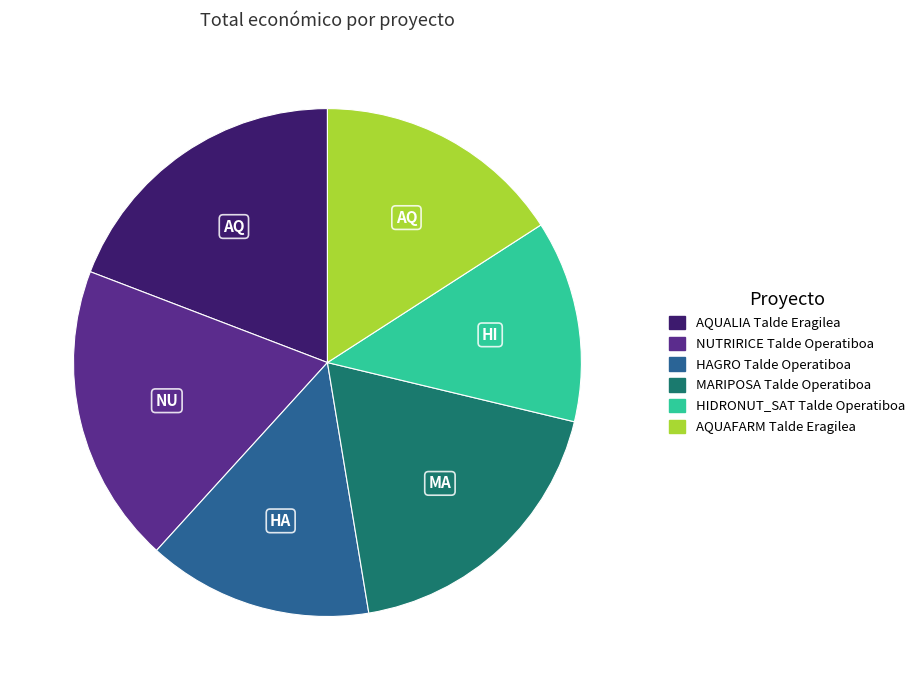

True or false: AQUALIA accounts for 29% of the total.

False